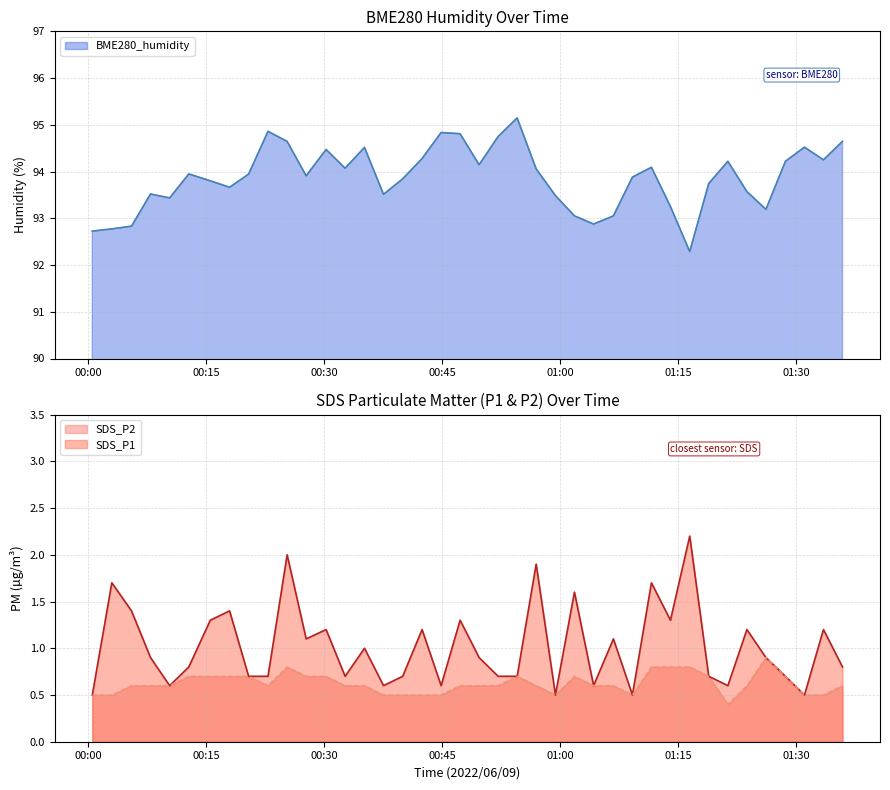

Is the value of SDS_P2 at 2022/06/09 01:28:40 greater than the value of SDS_P1 at 2022/06/09 00:40:01?

No